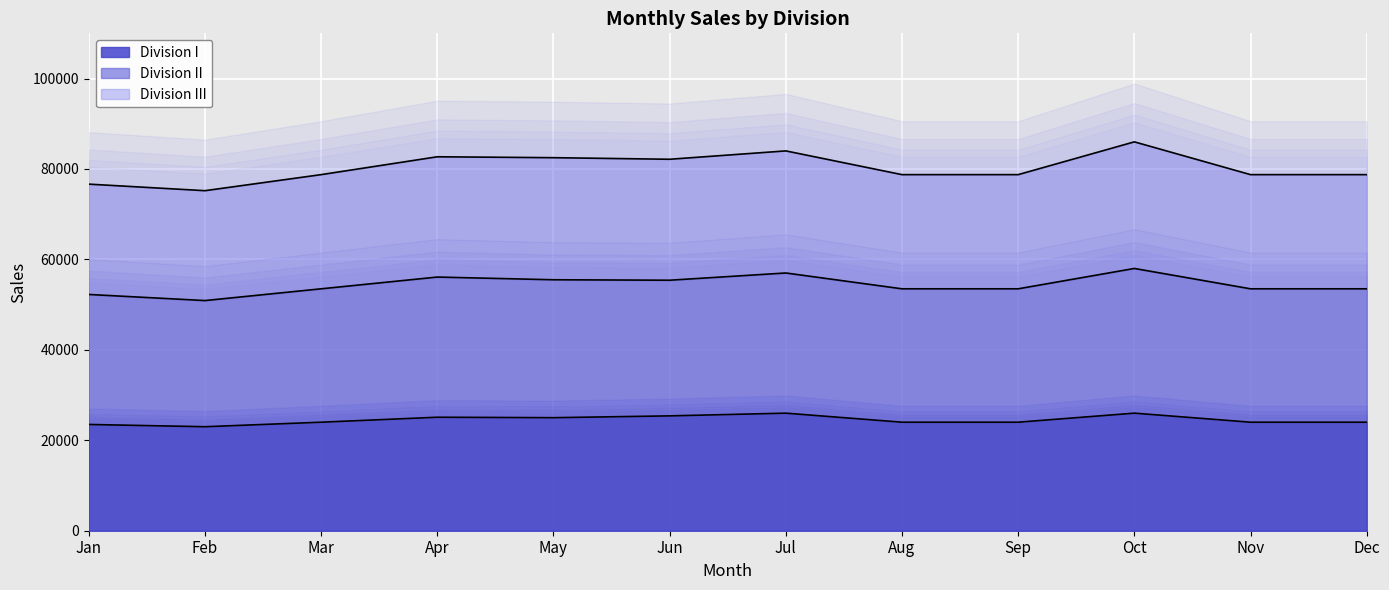

The value of Division III at Feb is 18216. True or false?

False